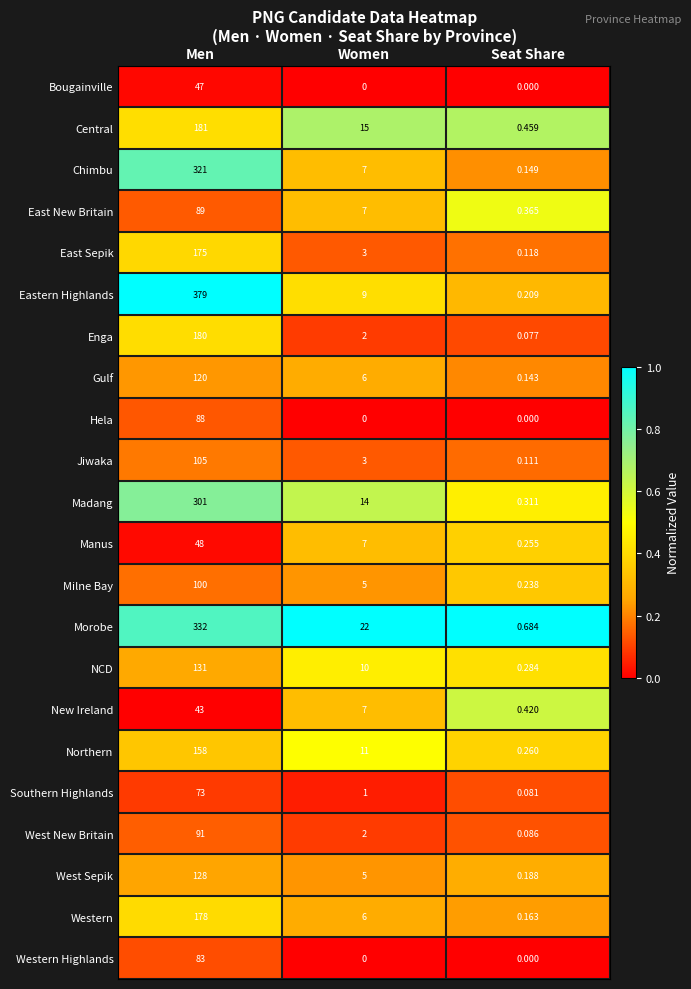

Rank the categories by Jiwaka value from highest to lowest.

Men, Women, Seat Share